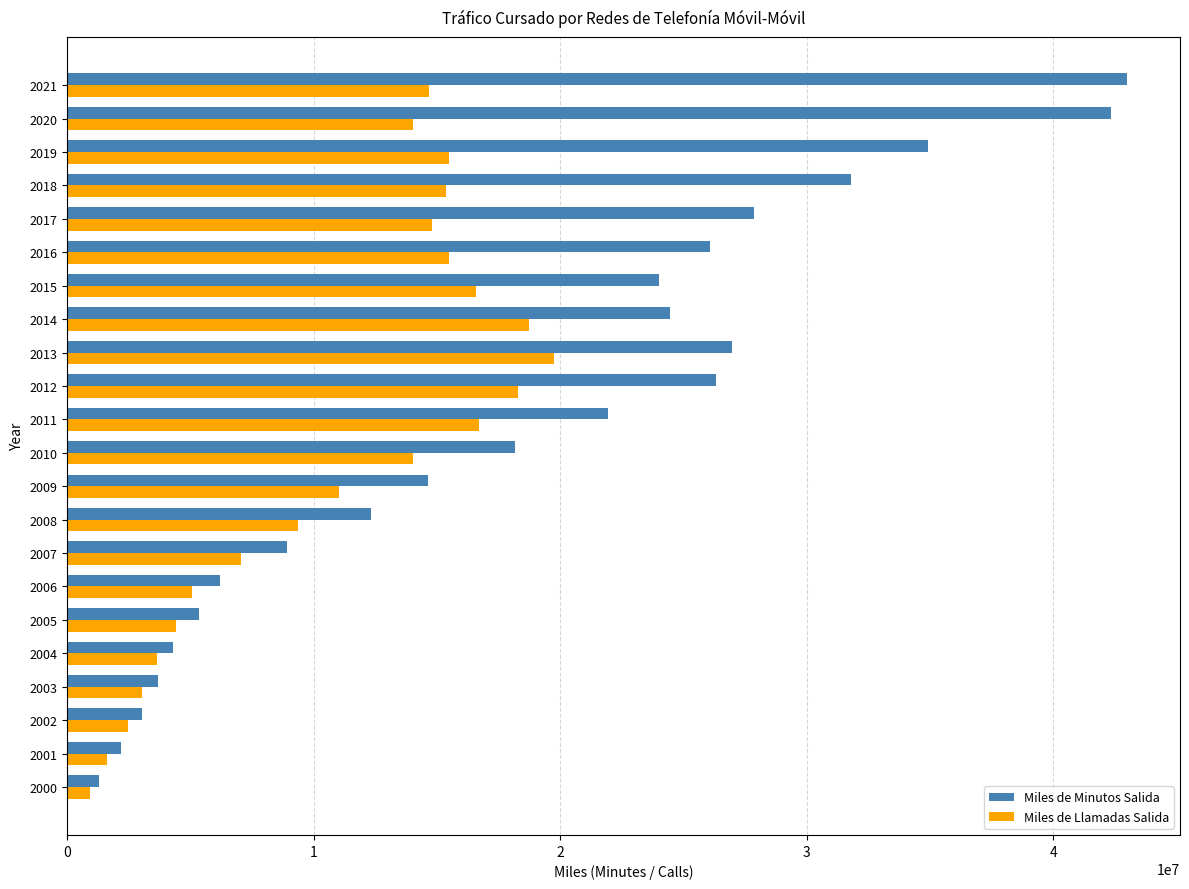

Which series has the widest spread of values?

Miles de Minutos Salida